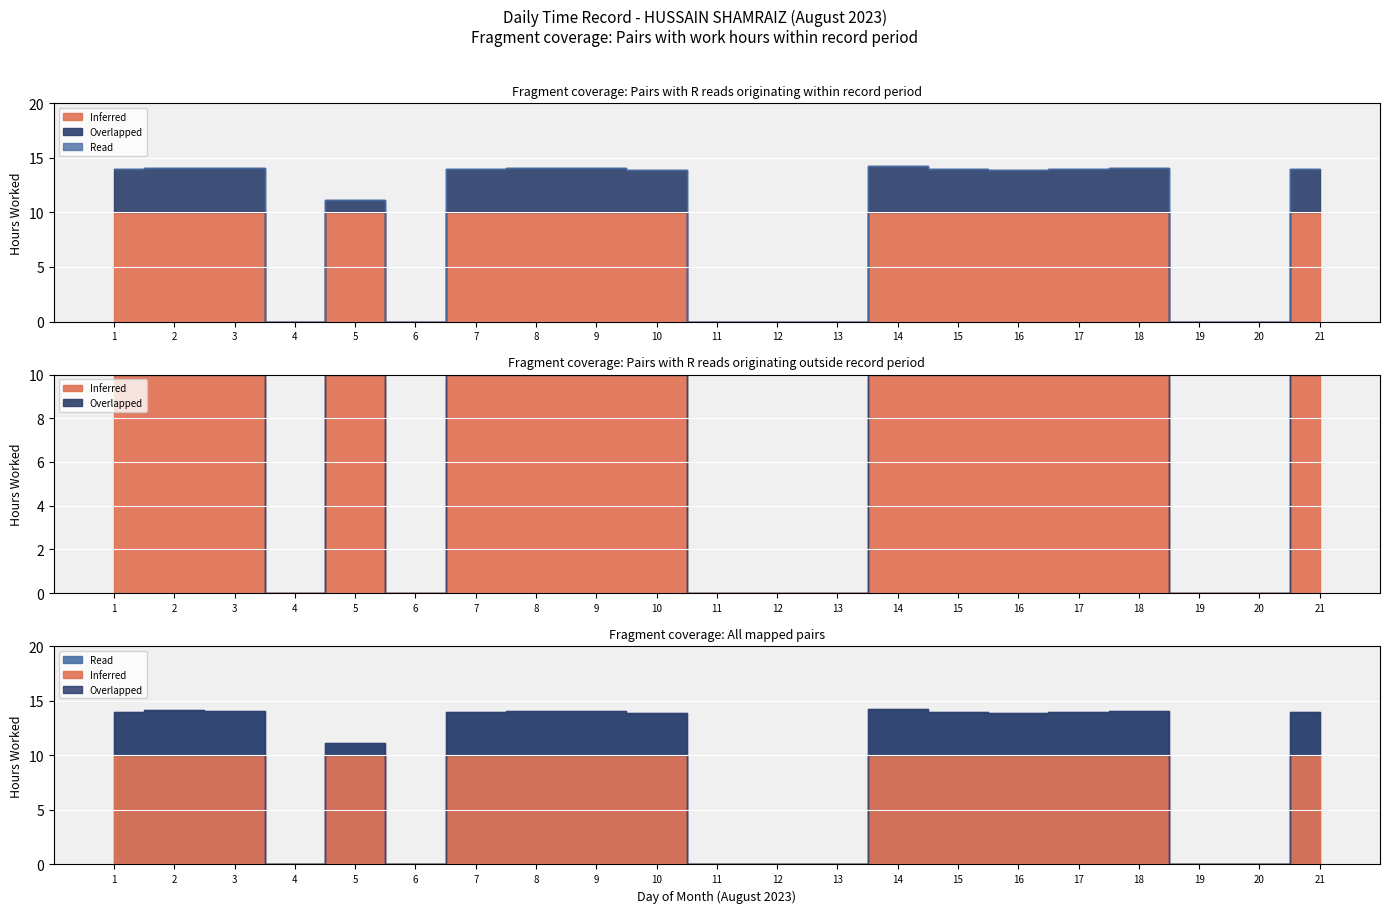

Does the chart display data point markers on the line(s)?

No